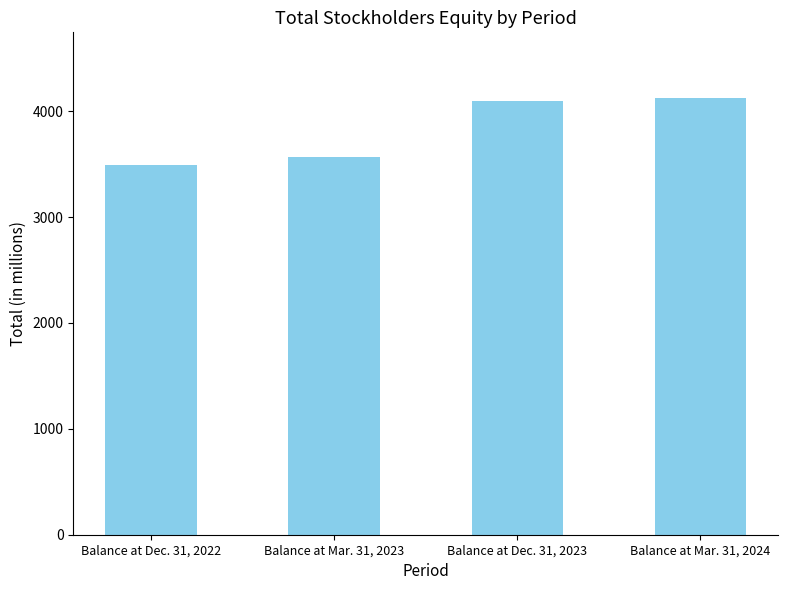

True or false: the data shows 748 at Balance at Mar. 31, 2023.

False